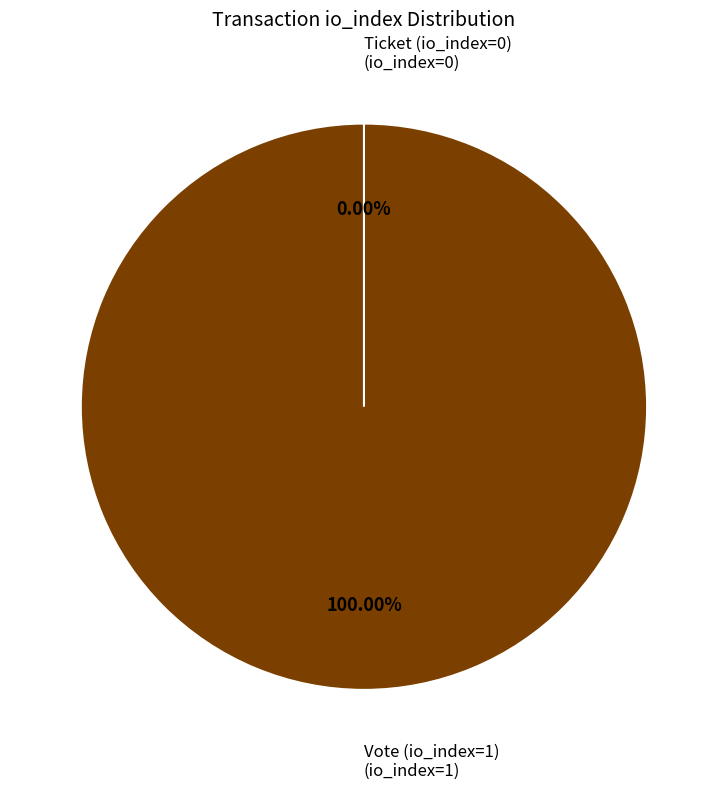

Between Vote (io_index=1) and Ticket (io_index=0), which is larger?

Vote (io_index=1)